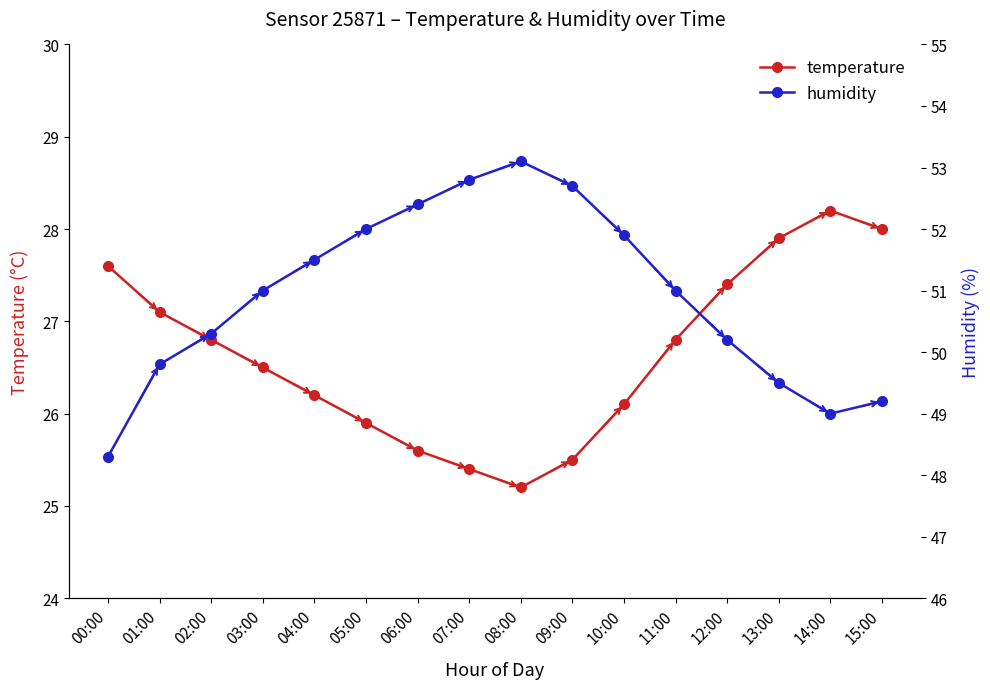

How many values in the humidity series exceed 51?

7